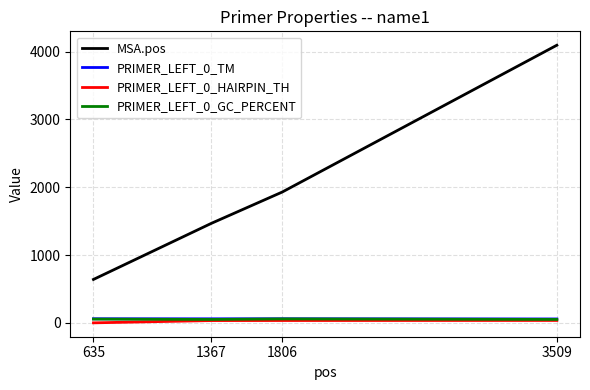

At which label is MSA.pos closest to 2367?

1806